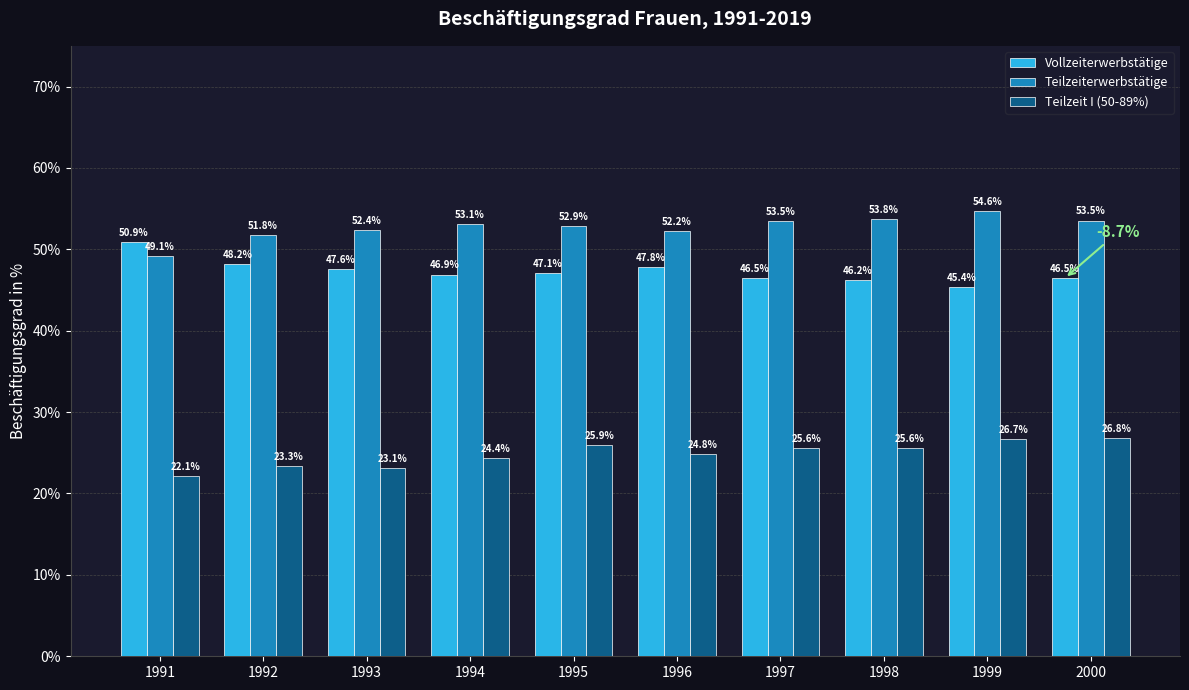

Rank the series by their average value, from highest to lowest.

Teilzeiterwerbstätige, Vollzeiterwerbstätige, Teilzeit I (50-89%)